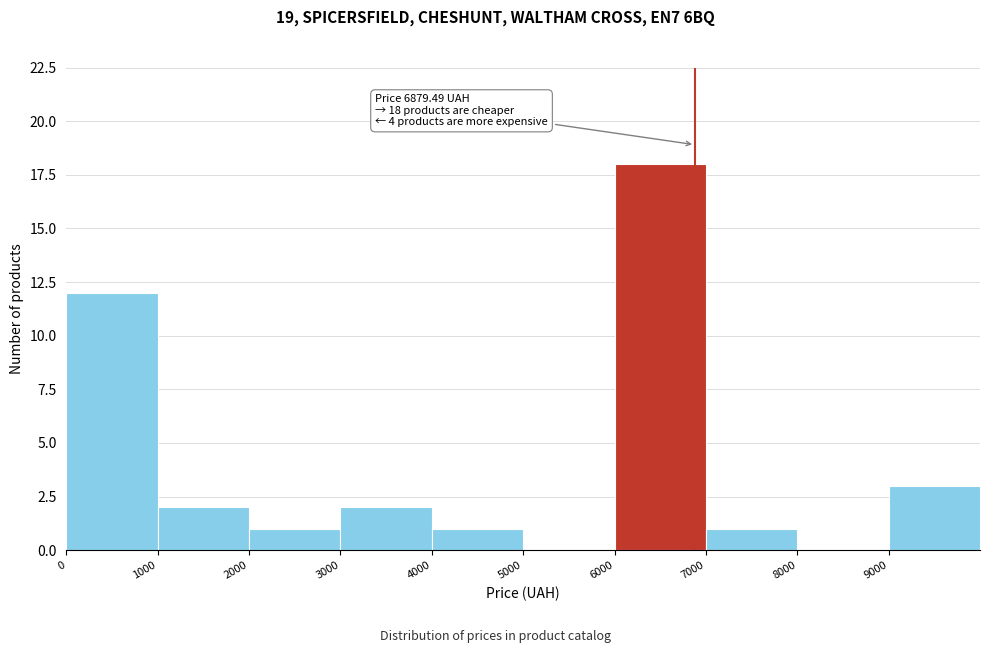

Which range on the x-axis has the tallest bar?

6000 to 7000